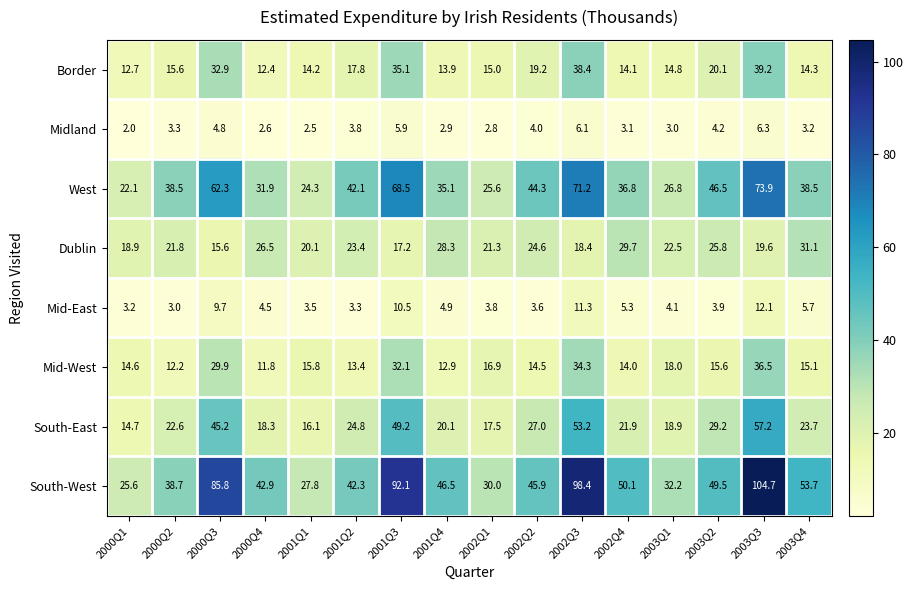

What is the minimum value for Border?

12.4